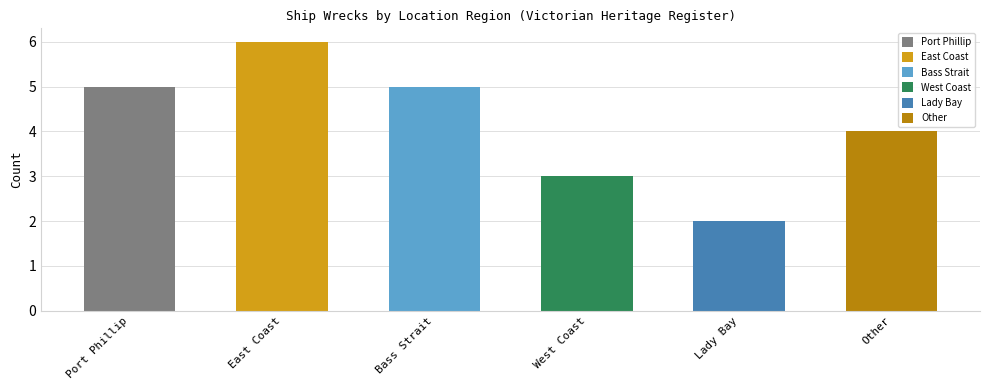

What is the change in value from West Coast to Other?

+1